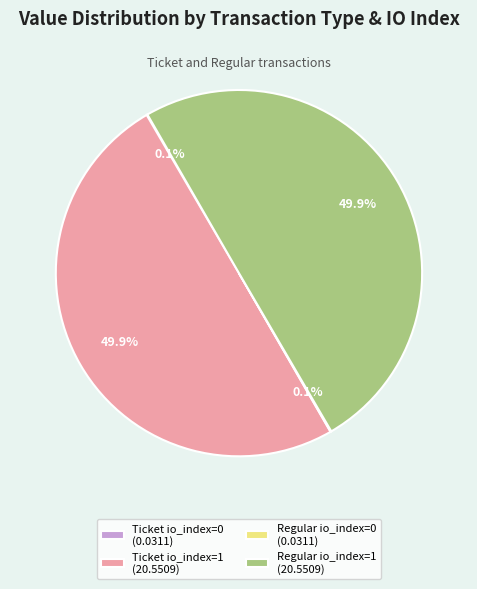

To the nearest percent, what portion does Ticket io_index=1 represent?

50%